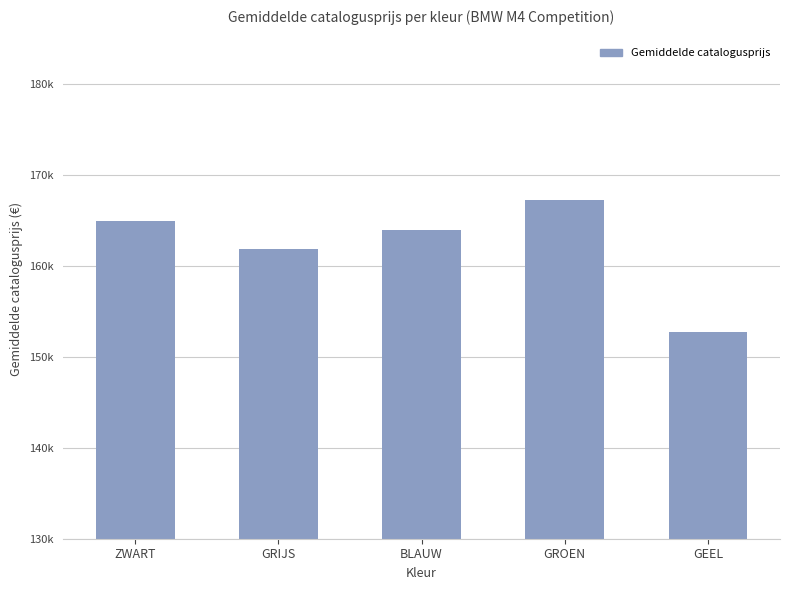

Is it true that the value at GROEN is 217457?

False